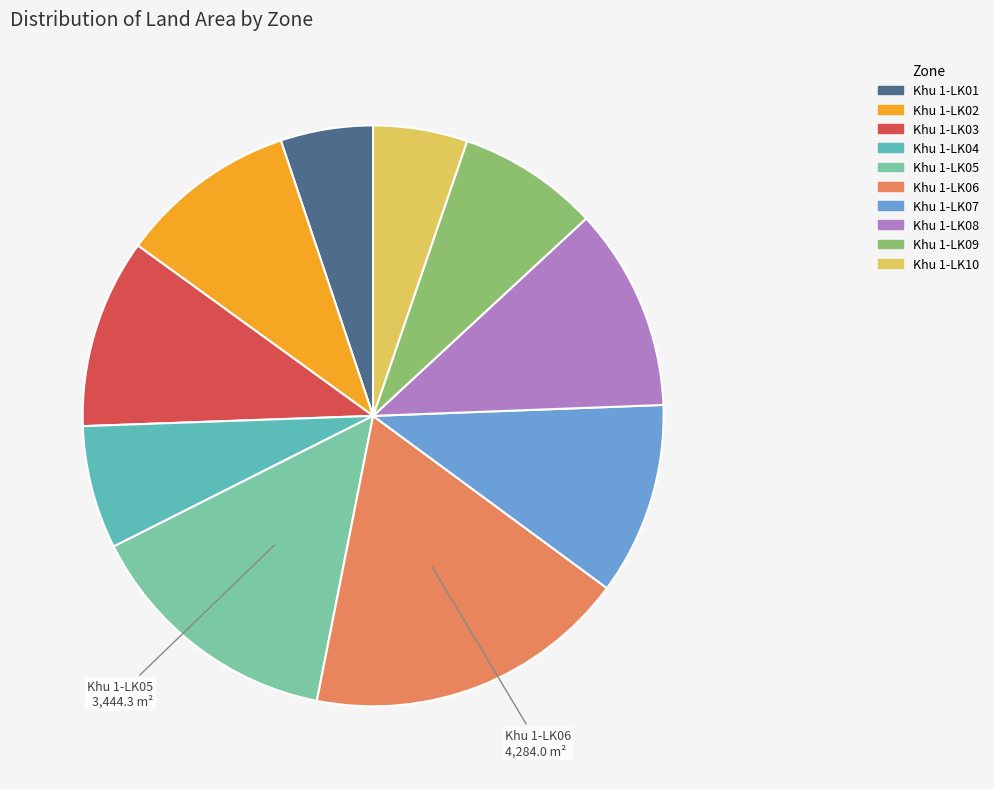

Count the number of slices in the pie.

10